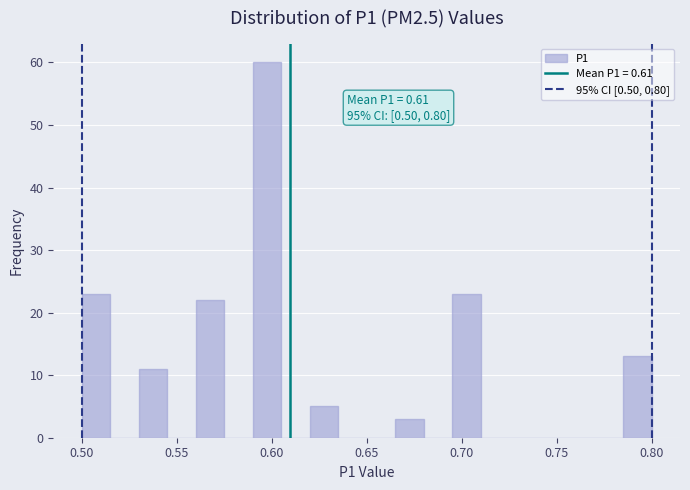

Around what value on the x-axis is the tallest bar? Give the approximate position of its centre, as read against the axis.

0.600